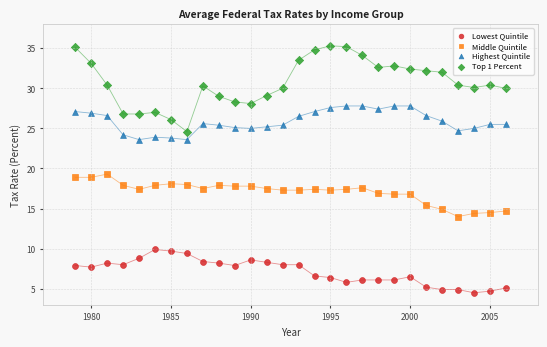

Which series has the widest spread of Y values?

Top 1 Percent